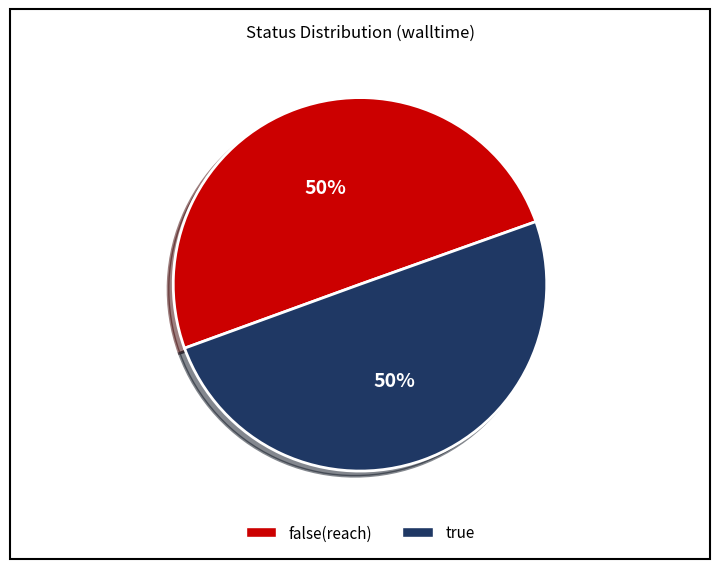

How many segments does this pie chart have?

2